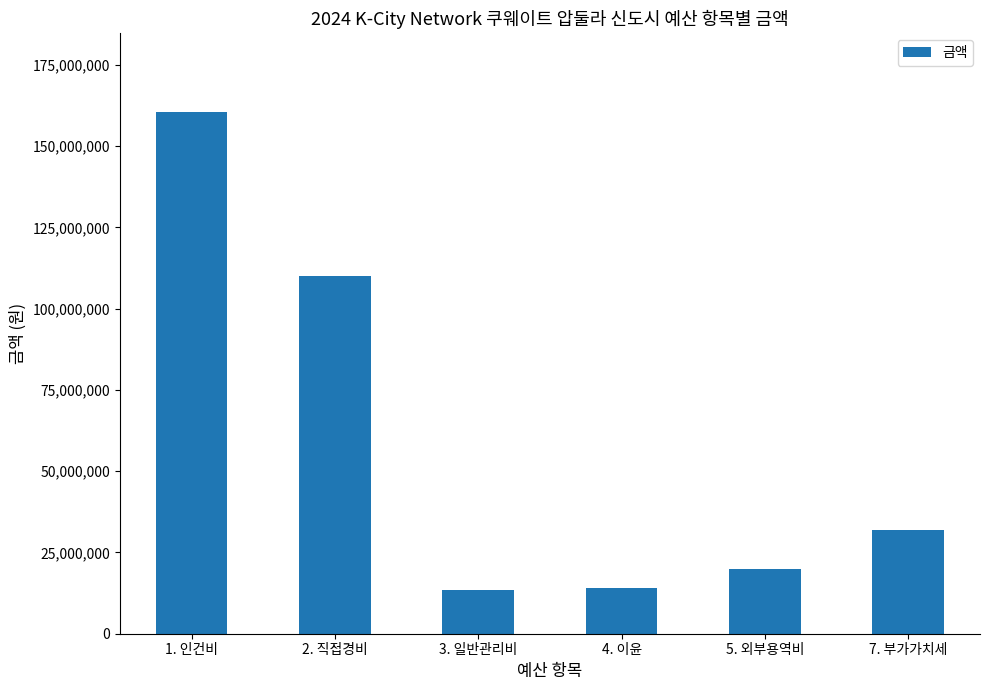

What is the difference between the maximum and minimum values?

147021994